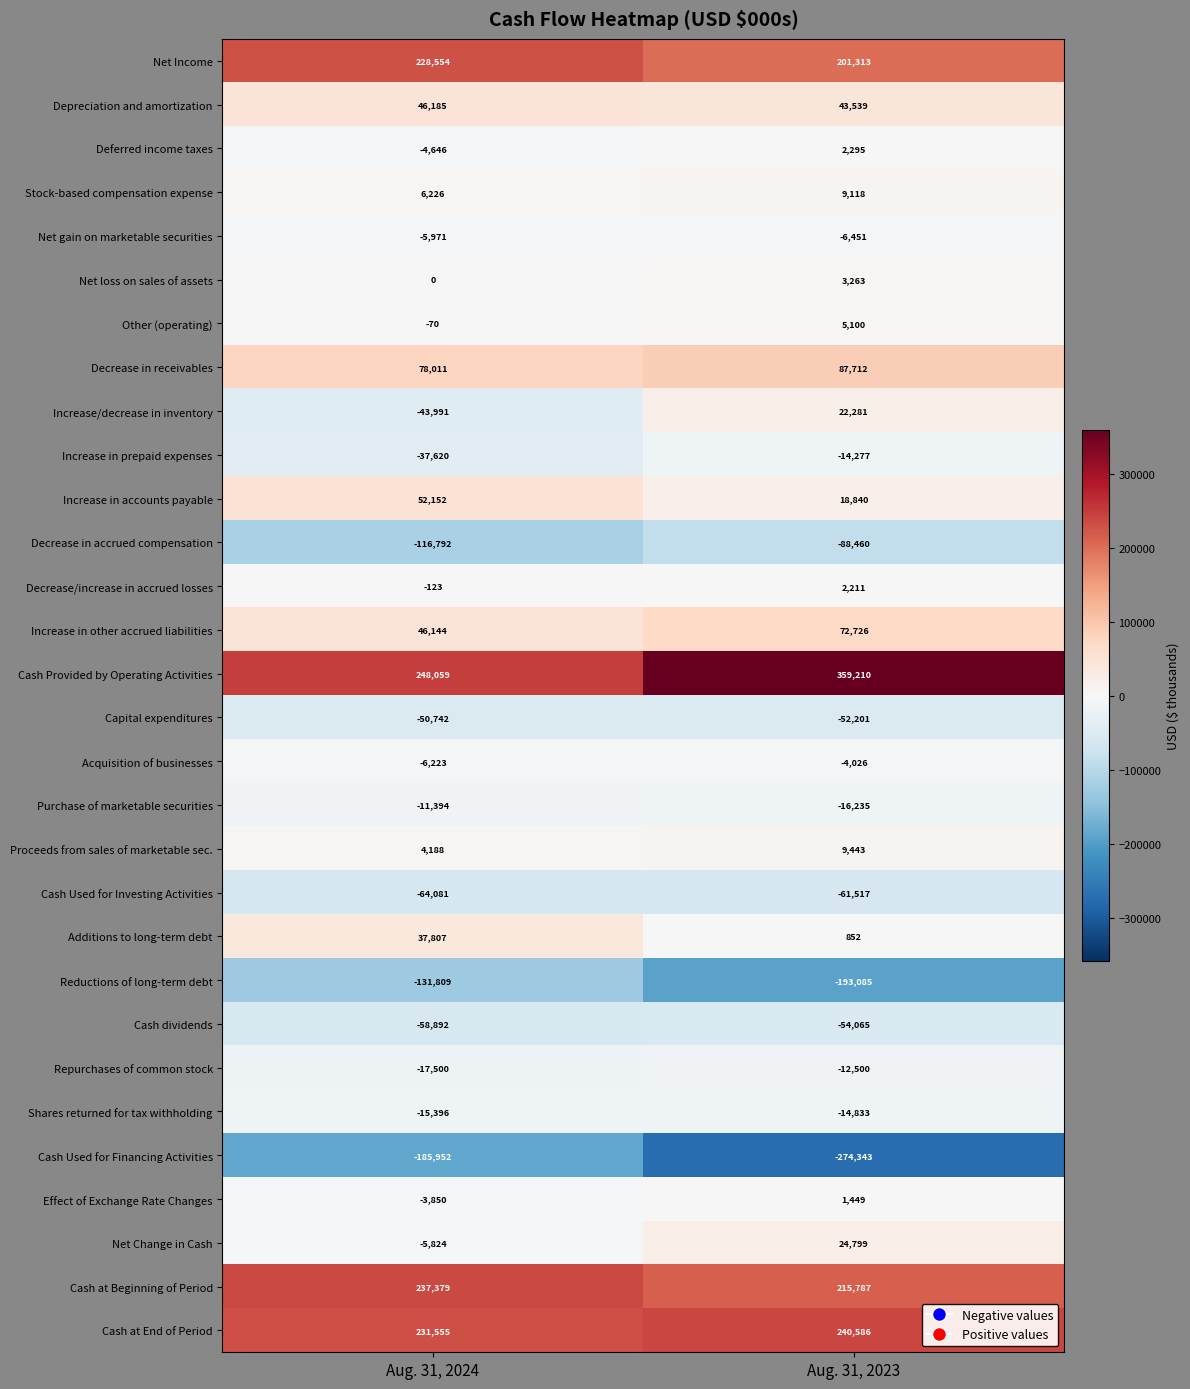

True or false: Acquisition of businesses has a value of -6223 at Aug. 31, 2024.

True